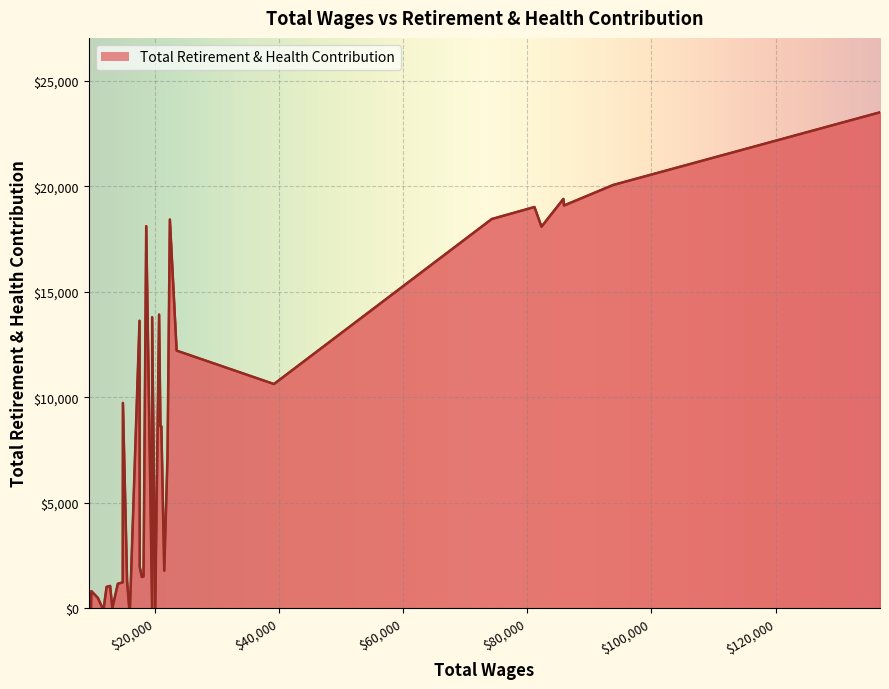

Rank the categories by value from lowest to highest.

16, 17, 24, 25, 31, 34, 35, 38, 39, 36, 37, 33, 32, 30, 29, 28, 26, 21, 20, 12, 22, 11, 14, 13, 27, 8, 9, 23, 18, 15, 4, 19, 10, 7, 6, 5, 2, 3, 1, 0